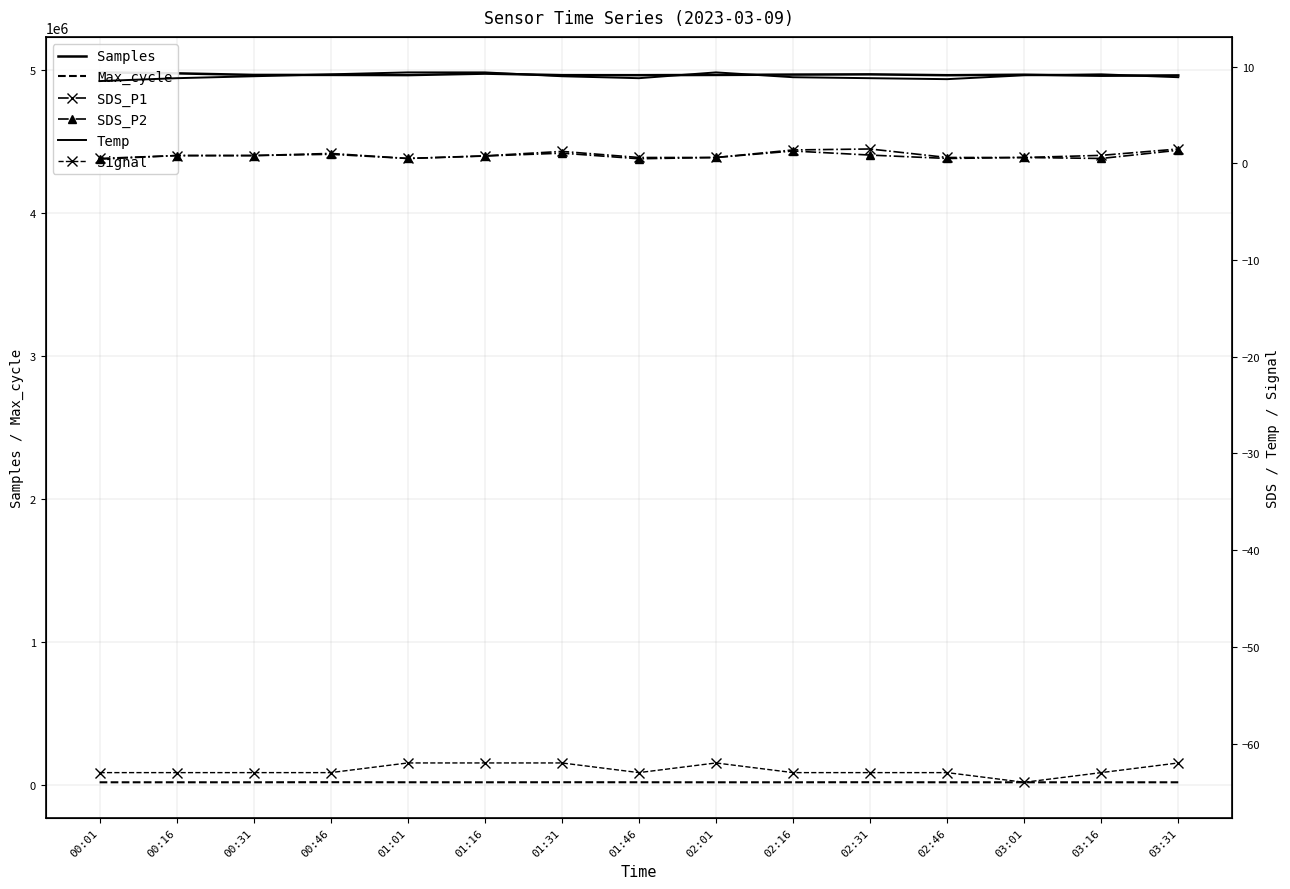

True or false: SDS_P2 and Samples cross at least once.

False